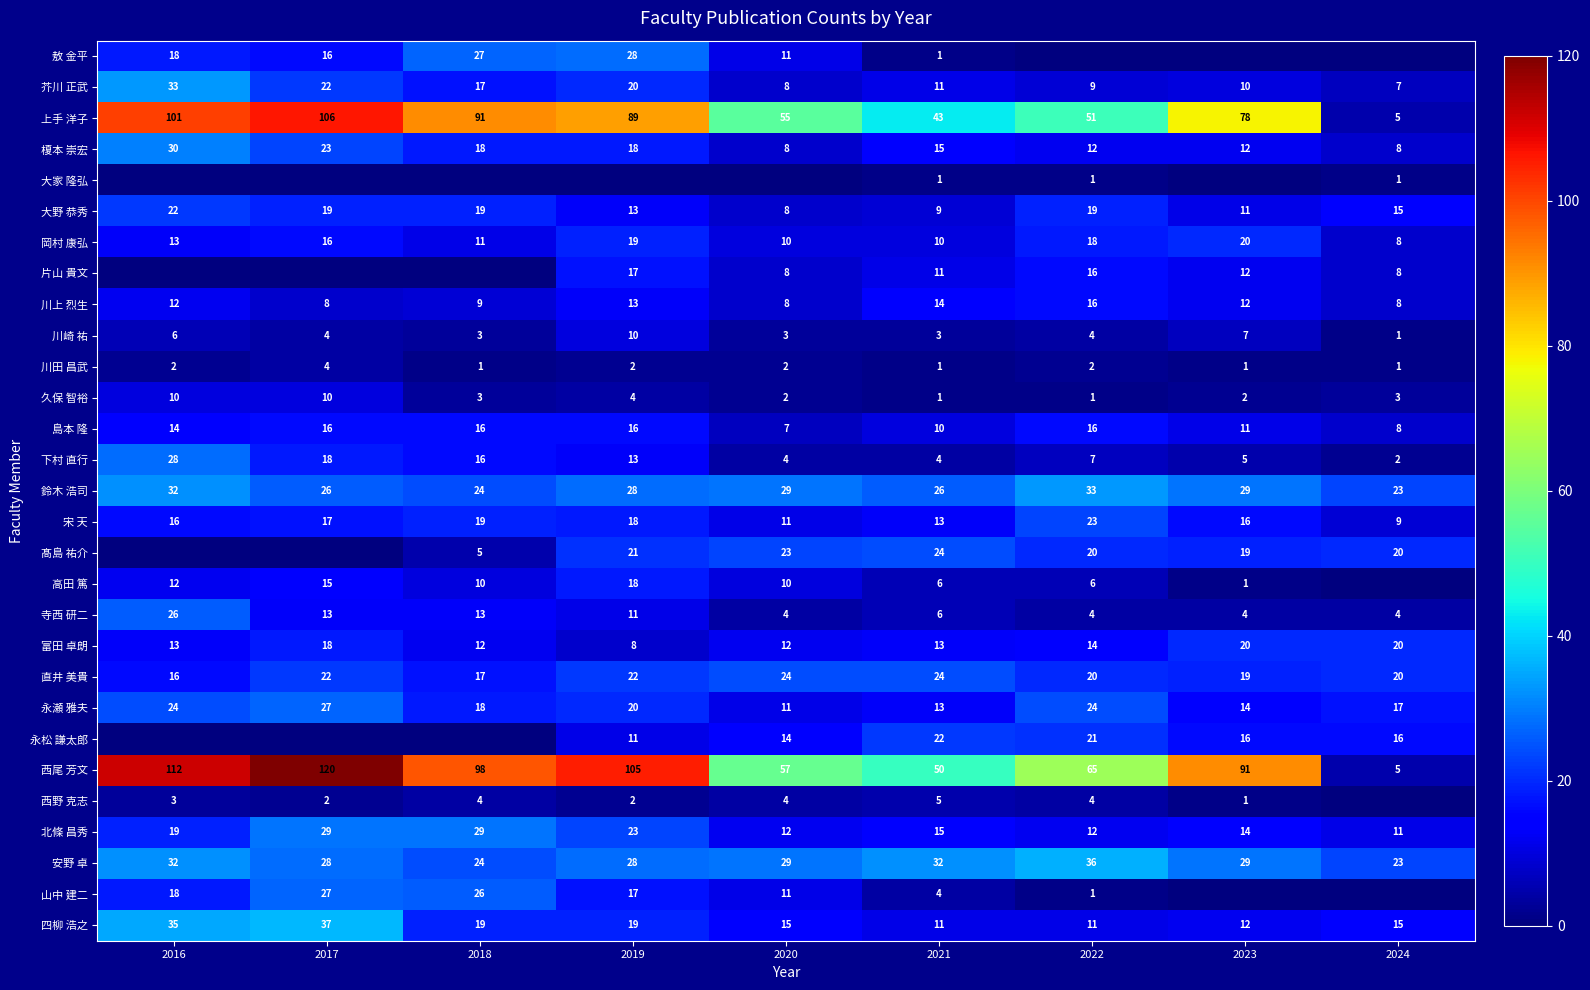

Is it true that 鈴木 浩司 equals 13 at 2019?

False